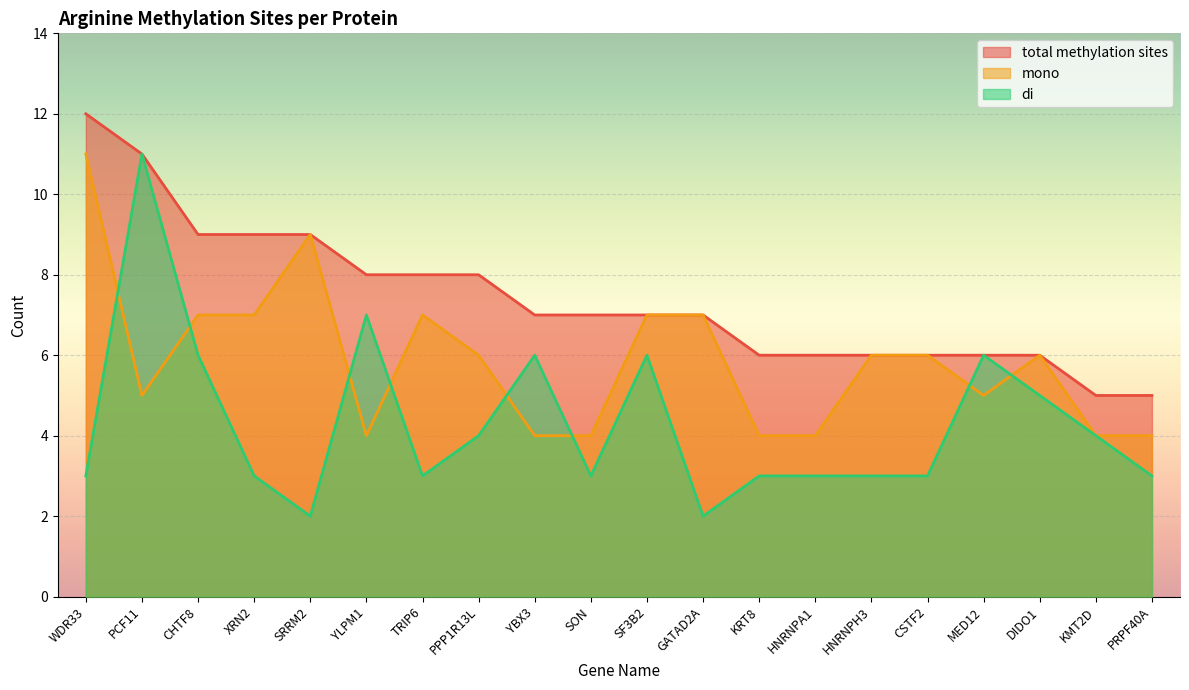

At which label is di closest to 6?

CHTF8